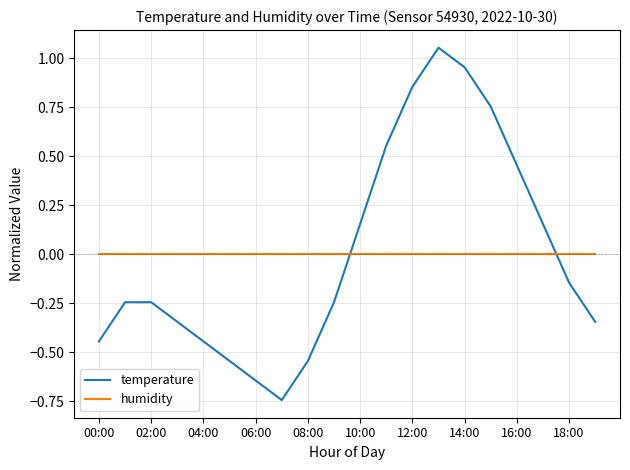

Which series has the largest range (max minus min)?

temperature